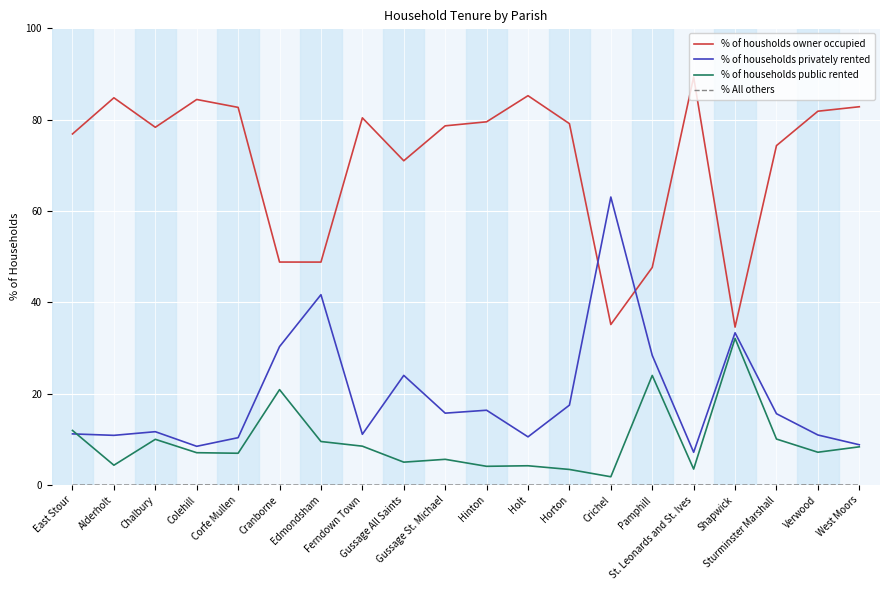

What is the highest value of the % of housholds owner occupied series?

89.3